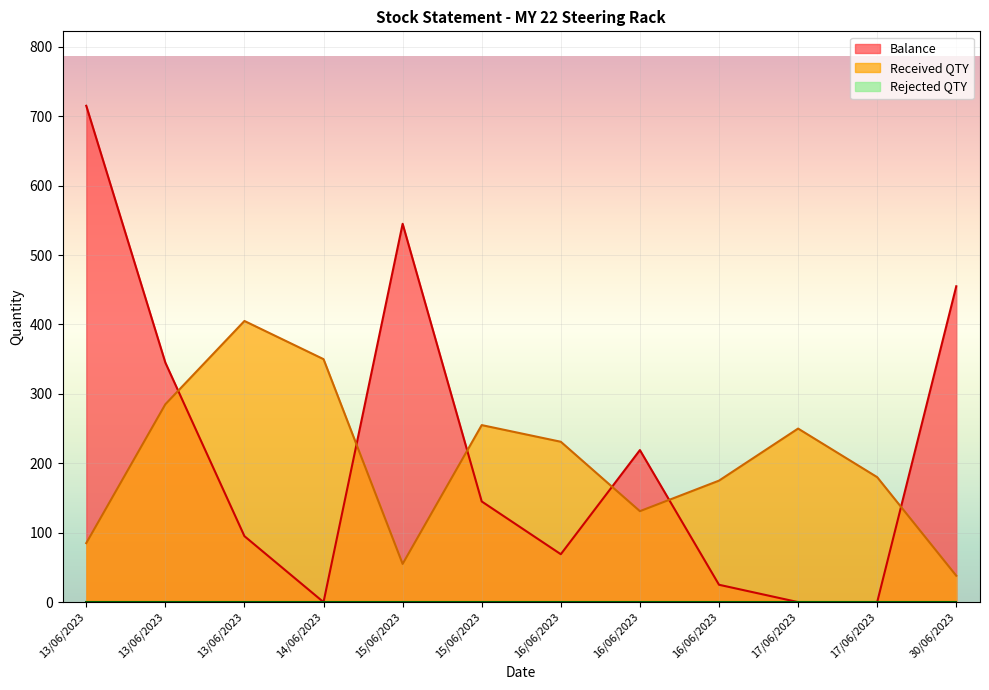

What is the approximate value of Received QTY at 15/06/2023, to the nearest 10?

260